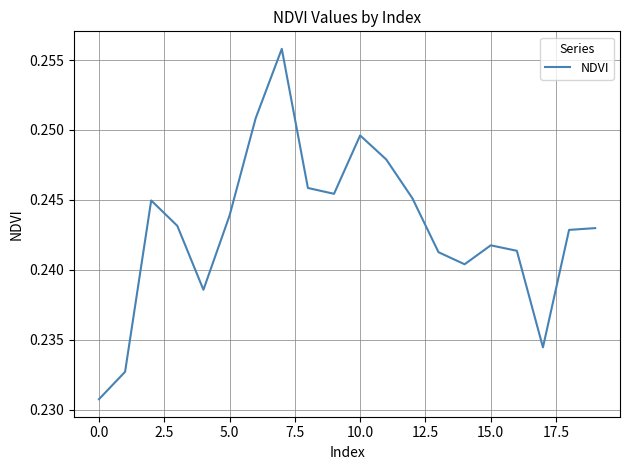

Between 5.0 and 0.0, which is larger?

5.0